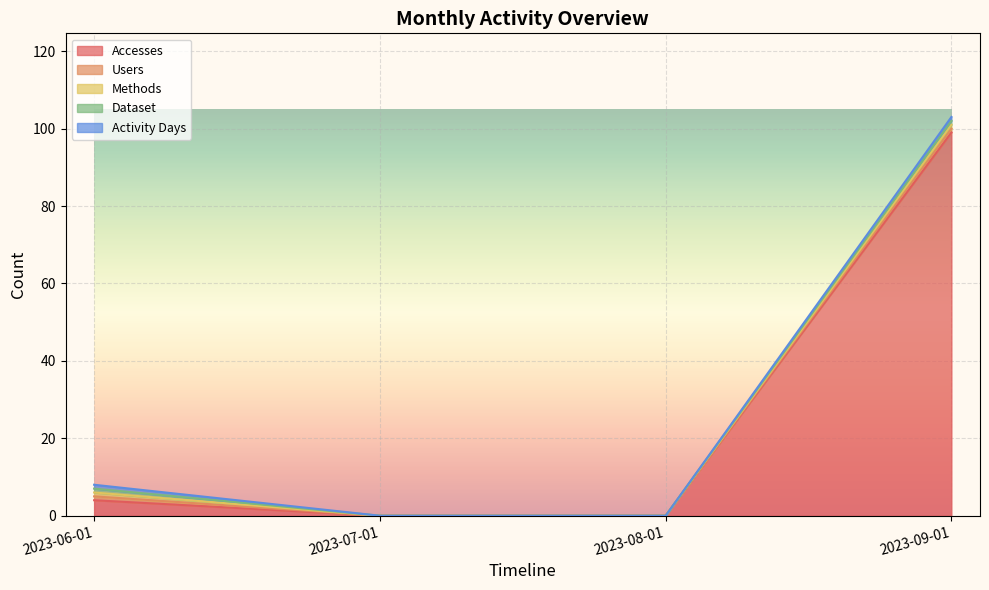

What is the total value across all series at 2023-06-01?

8